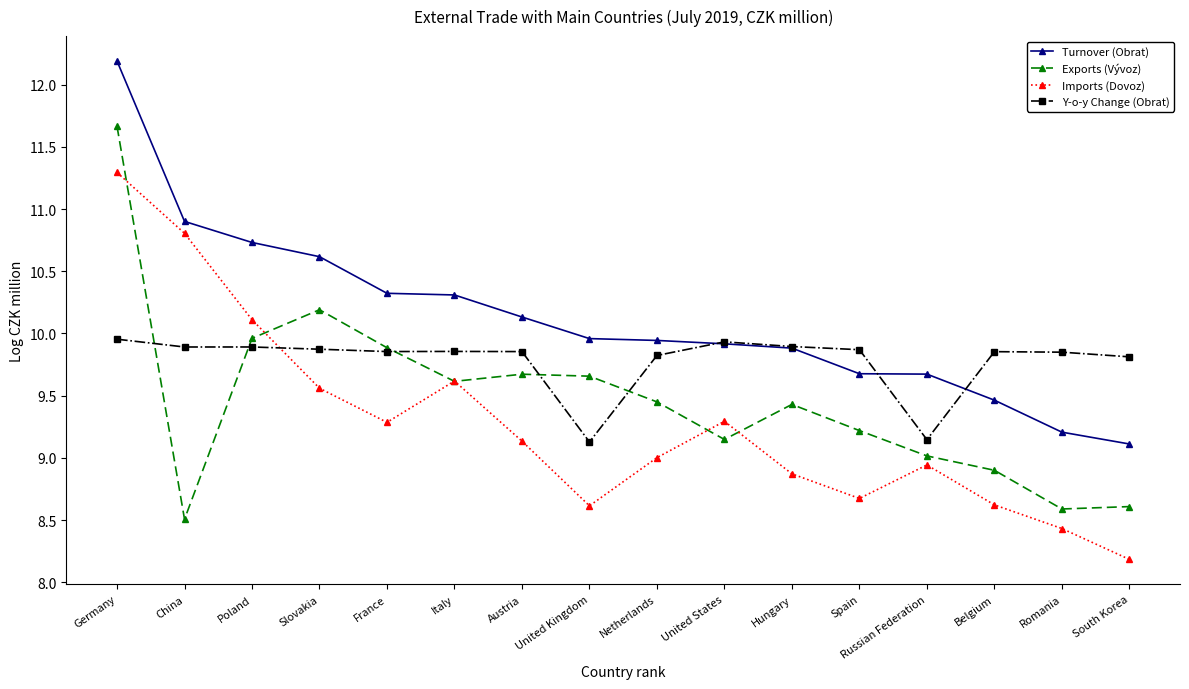

Is the value of Imports (Dovoz) at Italy greater than the value of Y-o-y Change (Obrat) at Romania?

No